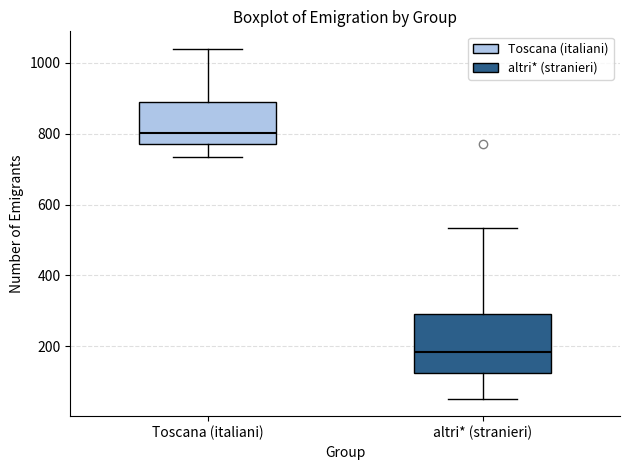

Which box is the tallest, from its lower edge to its upper edge?

altri* (stranieri)